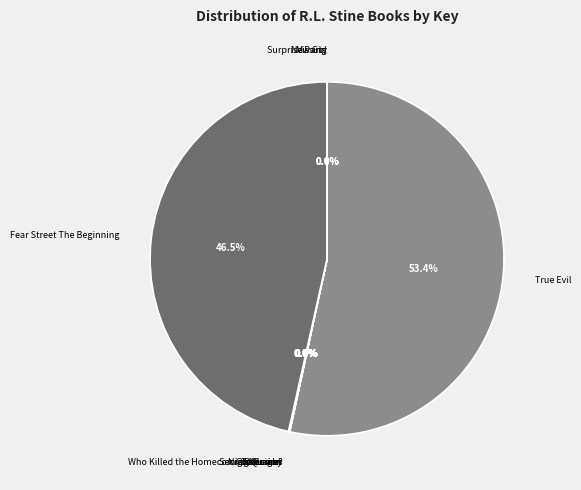

Is there any slice that represents more than half of the pie?

Yes